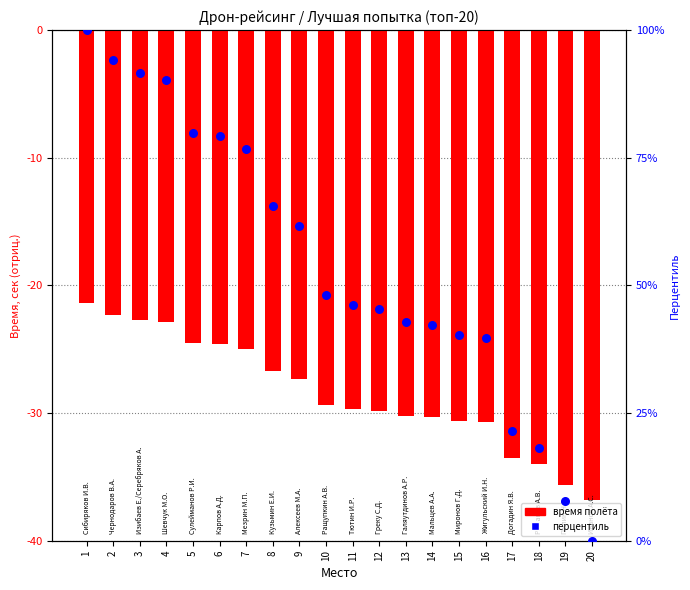

At which category is the sum across all series the highest?

1